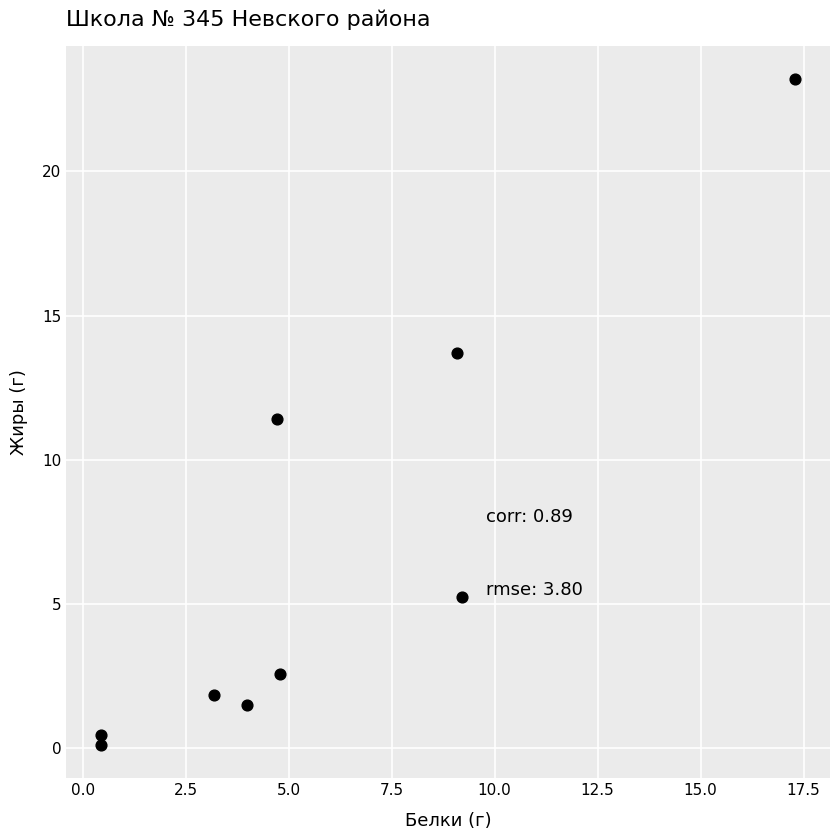

What is the range of Y values (max minus min)?

23.1